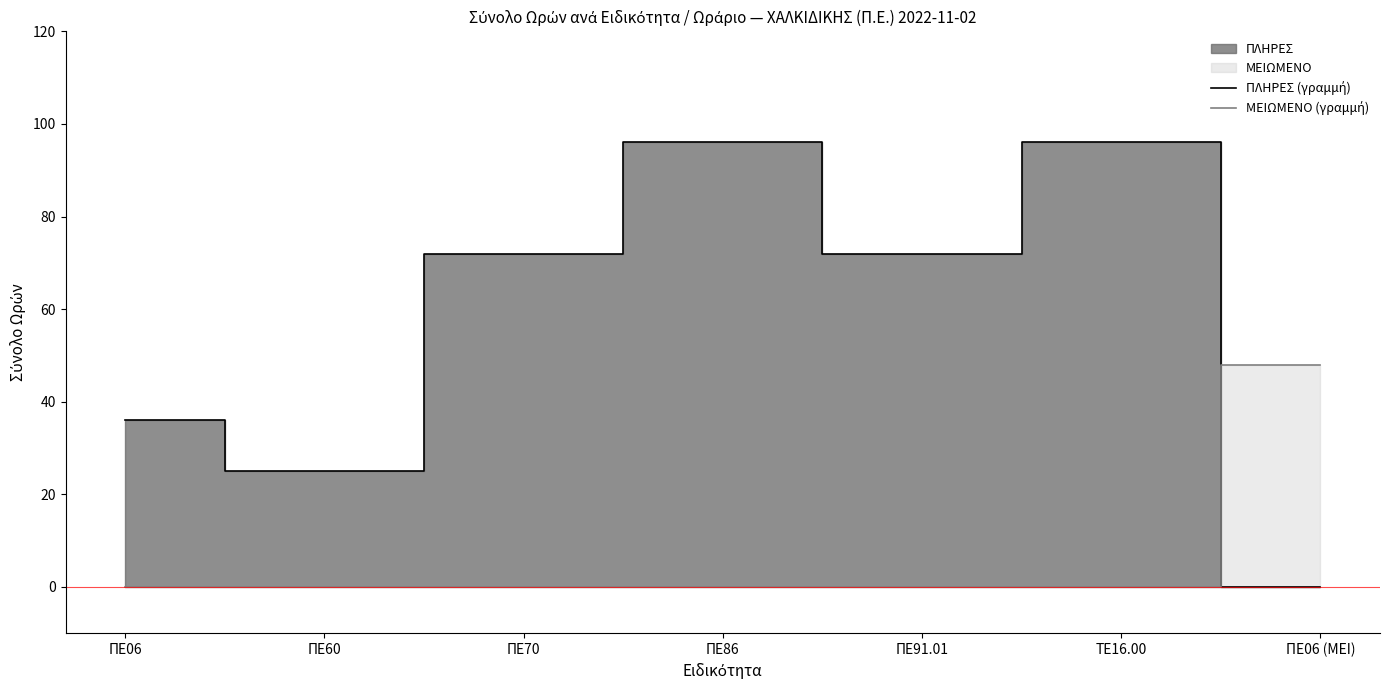

True or false: ΜΕΙΩΜΕΝΟ (γραμμή) has a value of 0 at ΠΕ91.01.

True